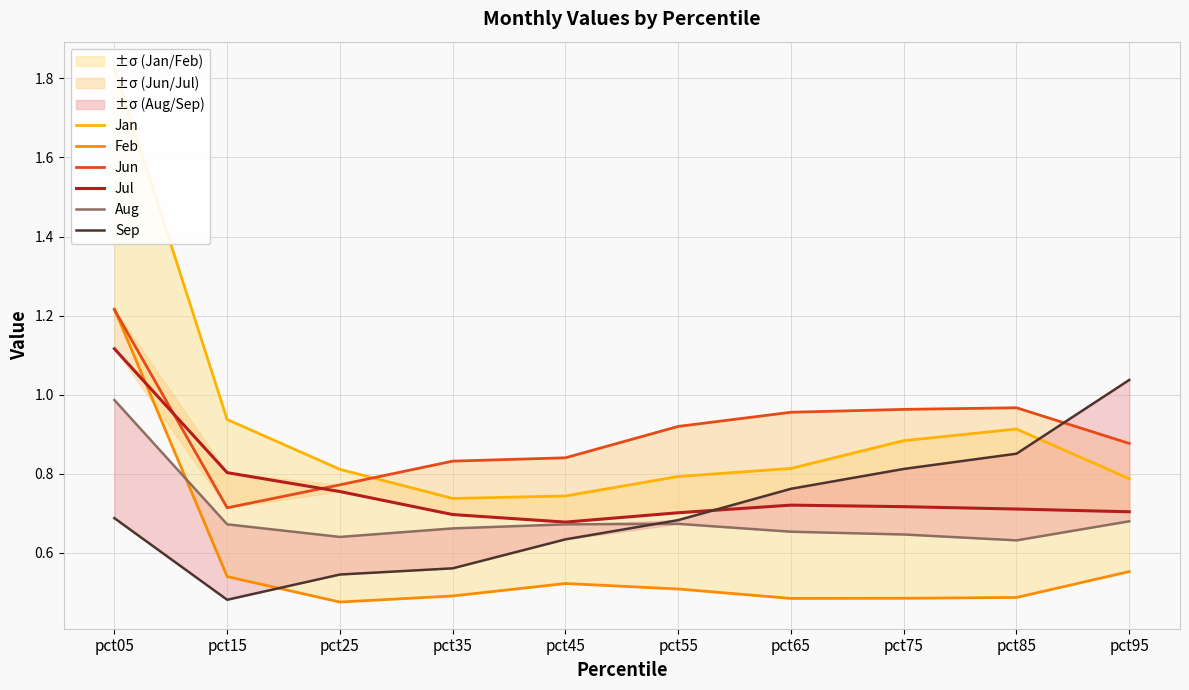

Reading left to right, list all the values displayed in this chart.

Jan: 1.8	0.9	0.8	0.7	0.7	0.8	0.8	0.9	0.9	0.8
Feb: 1.2	0.5	0.5	0.5	0.5	0.5	0.5	0.5	0.5	0.6
Jun: 1.2	0.7	0.8	0.8	0.8	0.9	1.0	1.0	1.0	0.9
Jul: 1.1	0.8	0.8	0.7	0.7	0.7	0.7	0.7	0.7	0.7
Aug: 1.0	0.7	0.6	0.7	0.7	0.7	0.7	0.6	0.6	0.7
Sep: 0.7	0.5	0.5	0.6	0.6	0.7	0.8	0.8	0.9	1.0